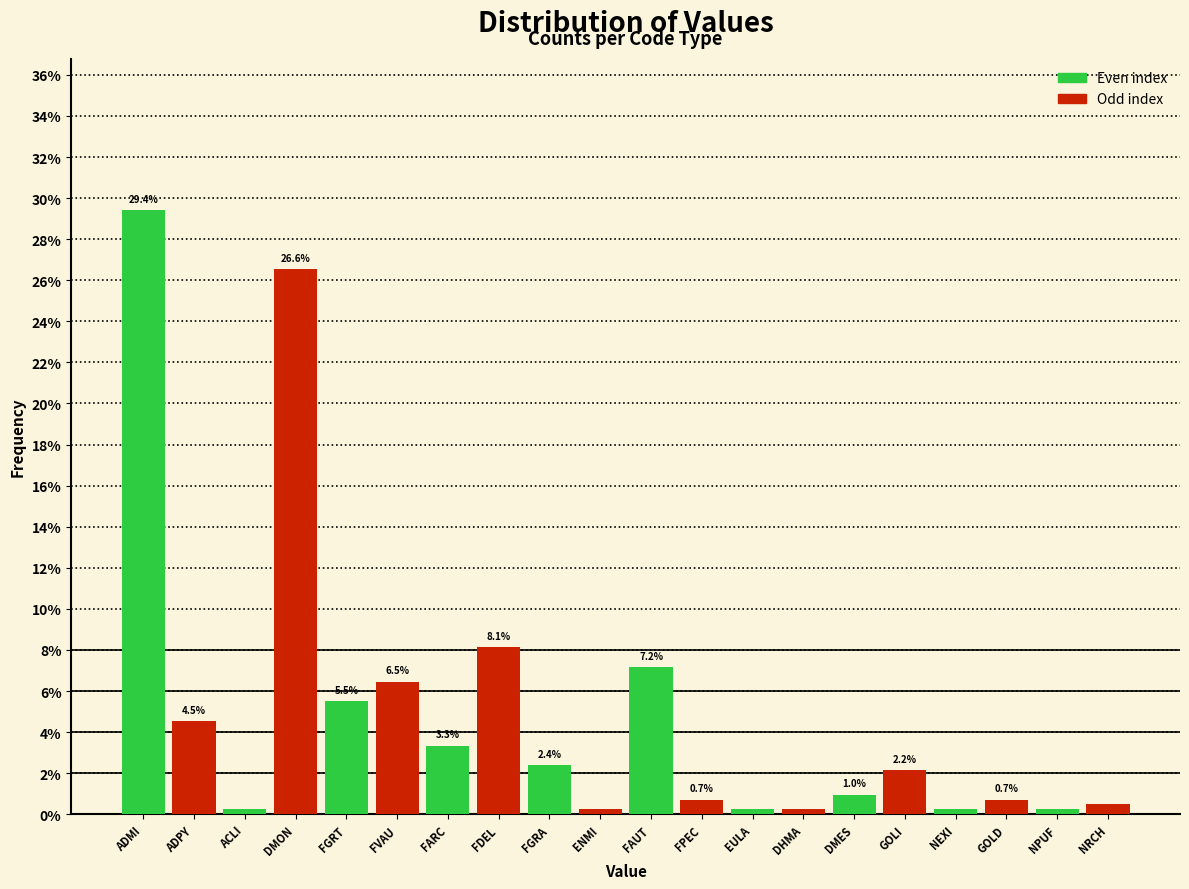

What is the difference between the maximum and minimum values in the Even index series?

29.2